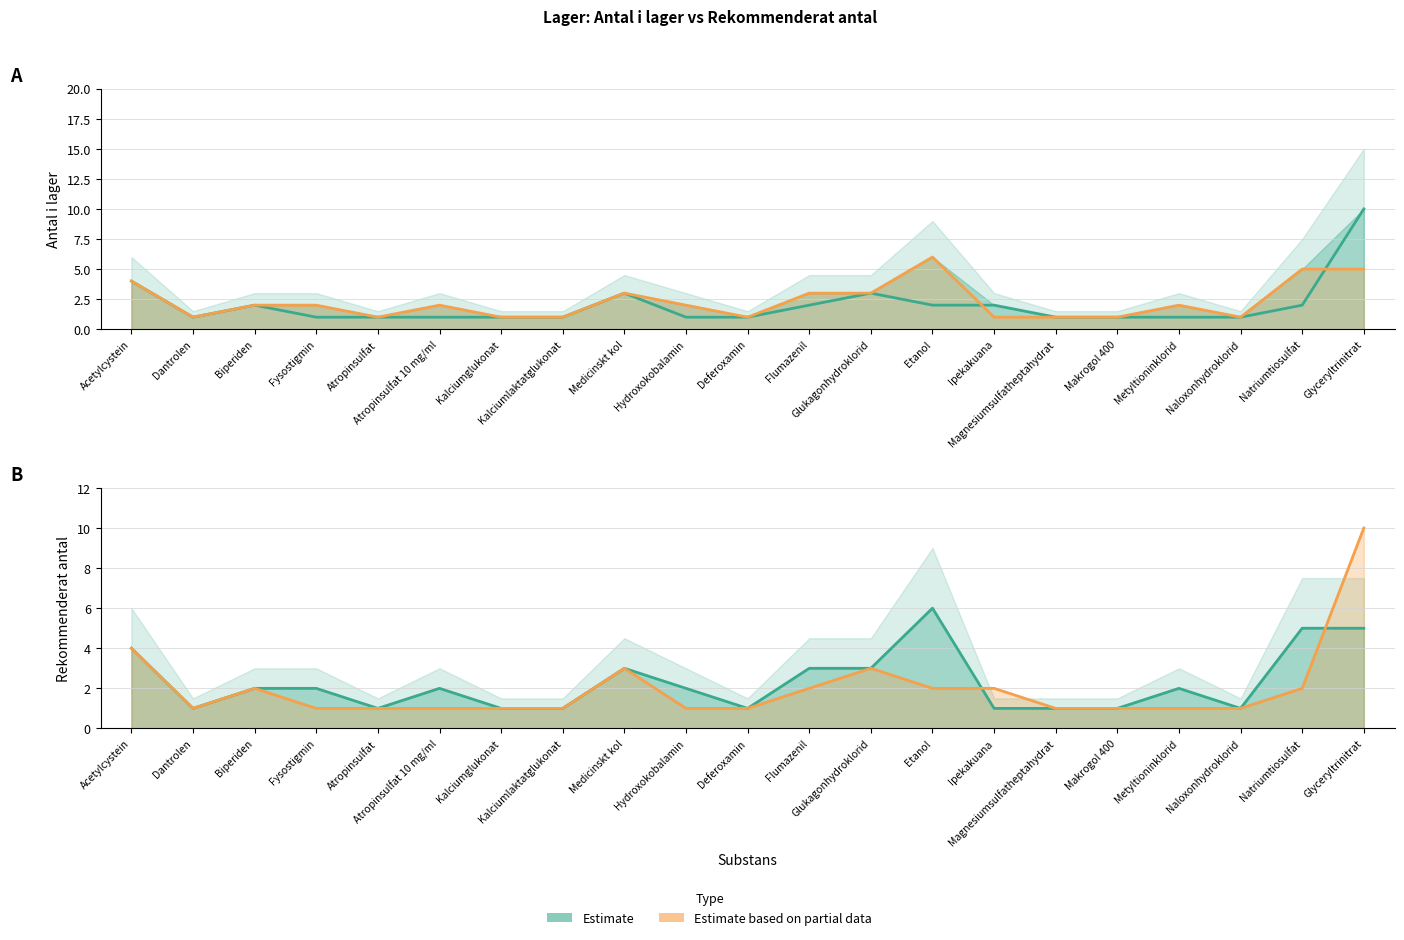

Between which two adjacent categories do Estimate (Antal i lager) and Estimate (Rekommenderat antal) first intersect?

Etanol and Ipekakuana